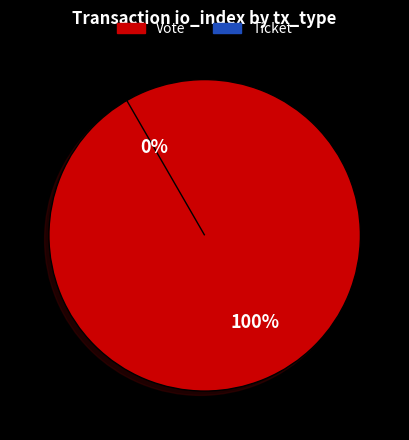

To the nearest percent, what is the difference between the Ticket and Vote slice percentages?

100%